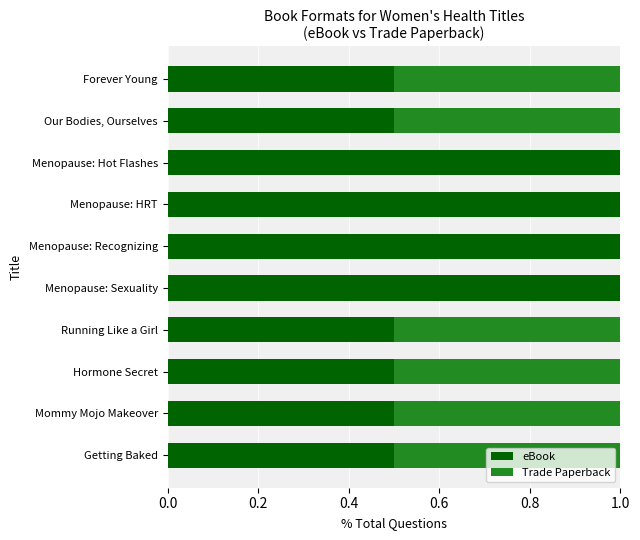

Count the number of categories in the chart.

10